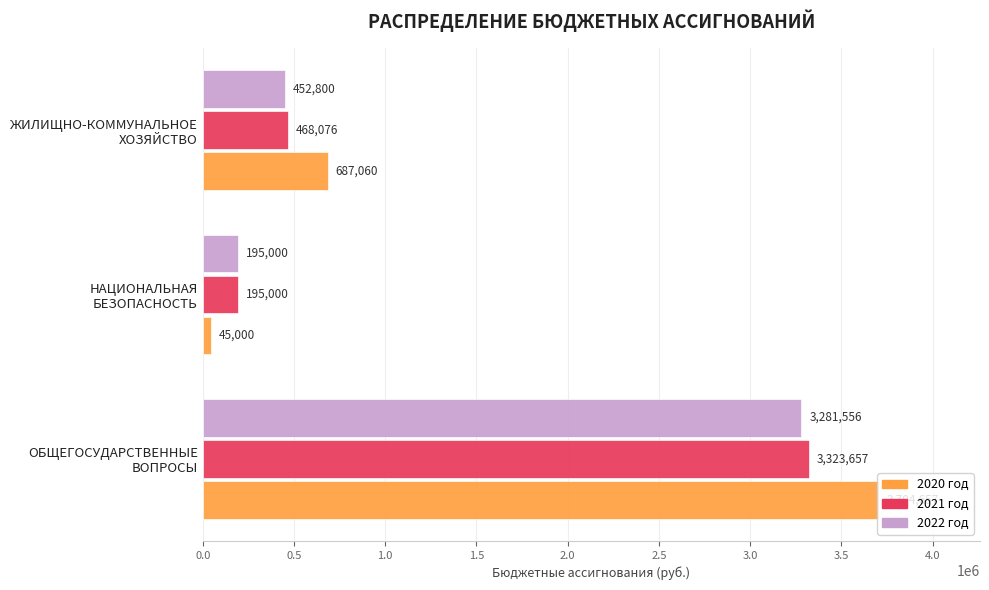

Which series has the widest spread of values?

2020 год